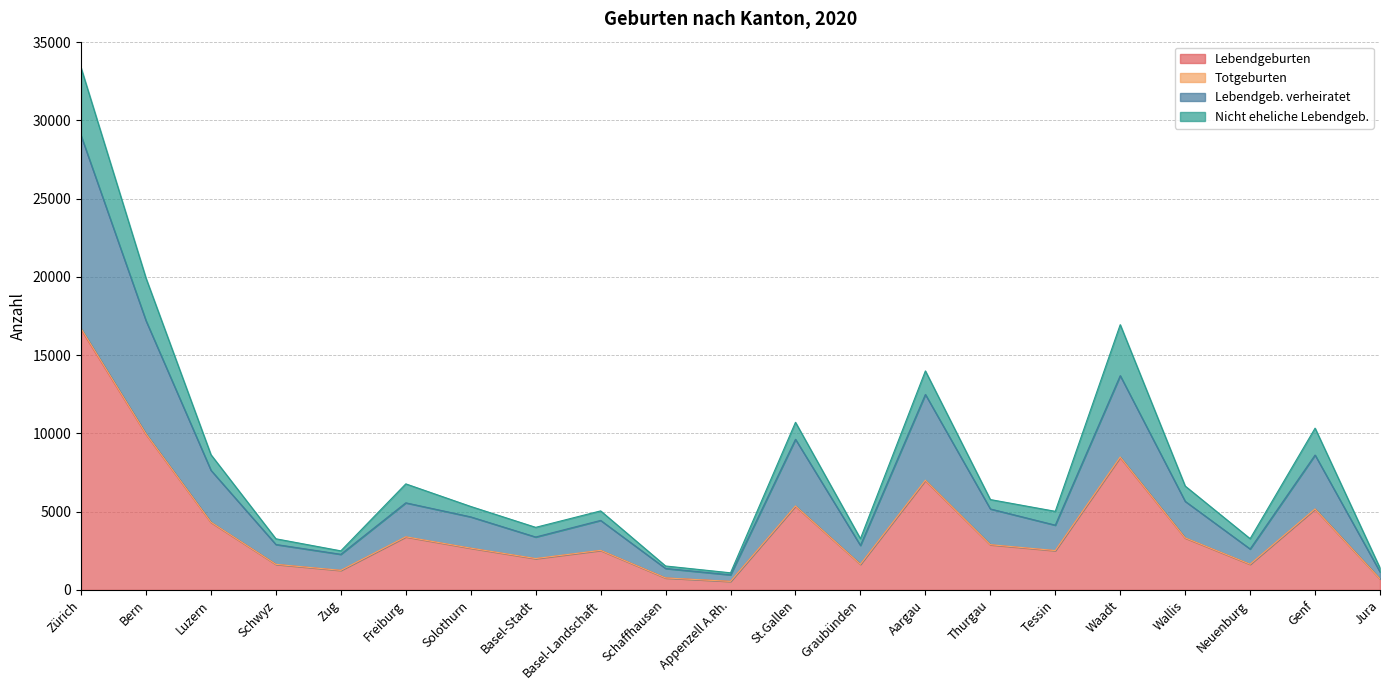

What is the highest value of the Lebendgeburten series?

16649